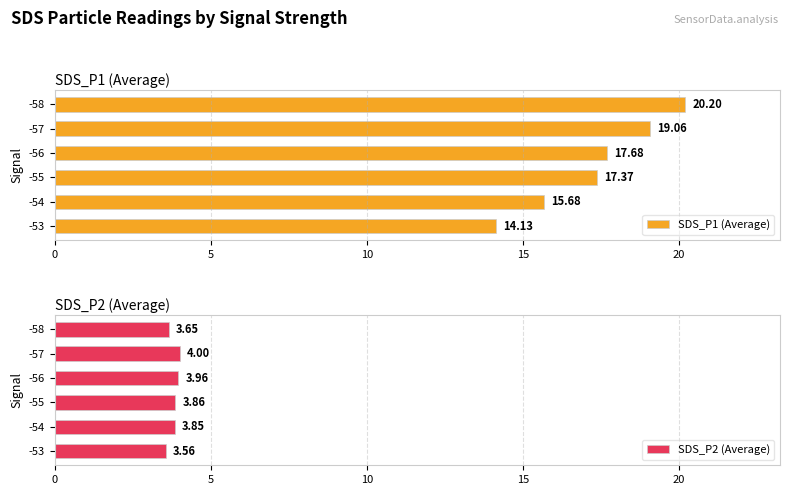

What are all the series names shown in the legend?

SDS_P1 (Average), SDS_P2 (Average)